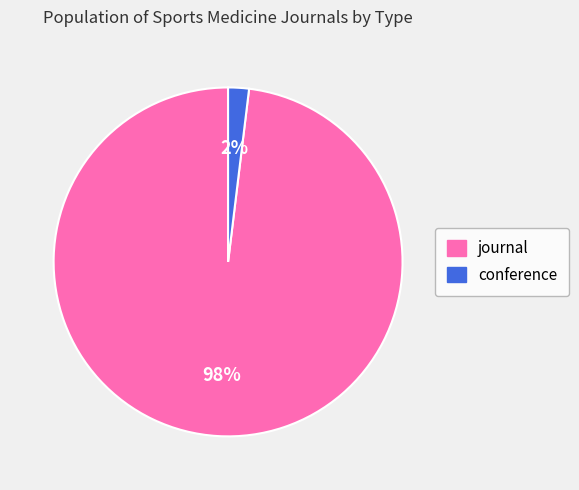

Does conference account for over 50% of the chart?

No